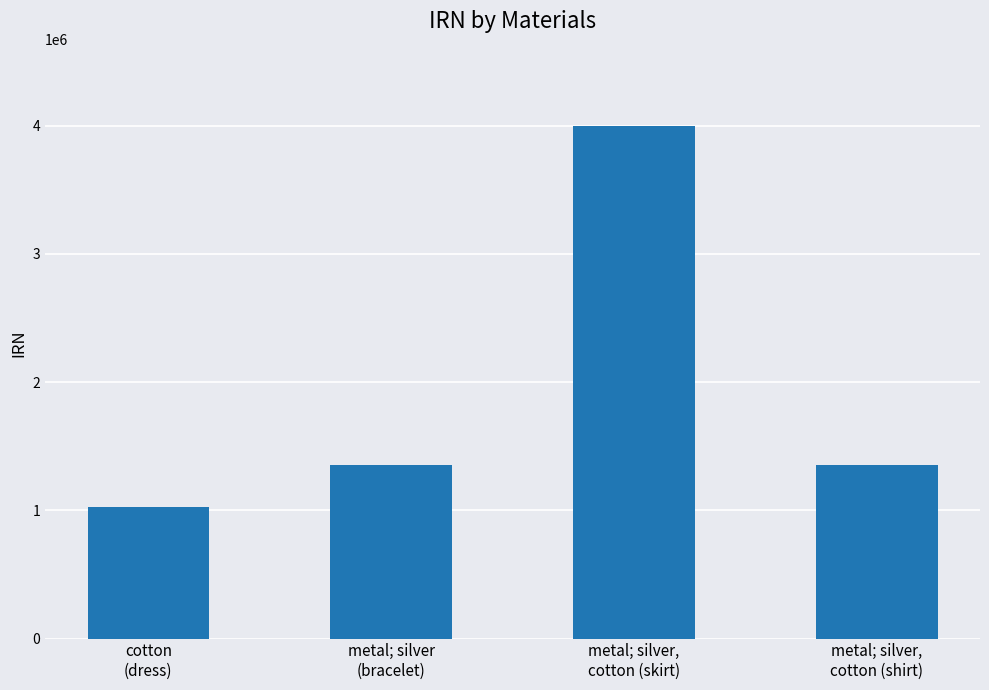

What is the value of the 4th bar from the left?

1355510